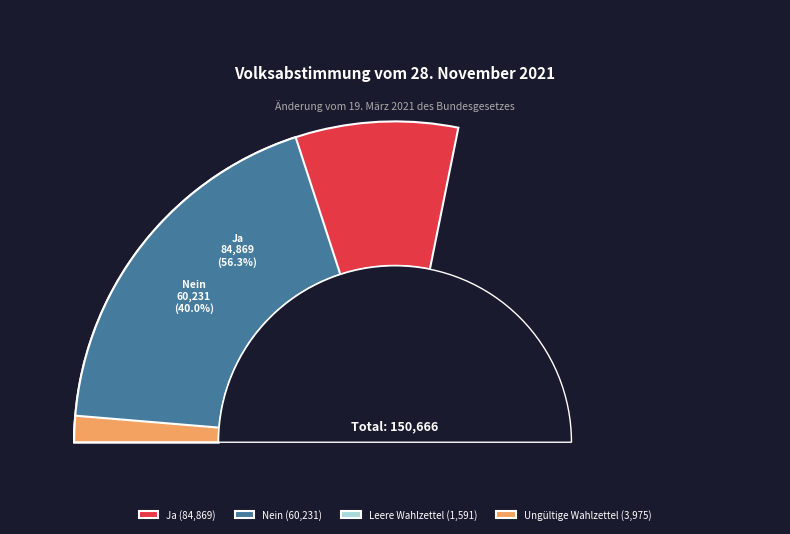

Combined, do Ungültige Wahlzettel and Nein account for over 50%?

No